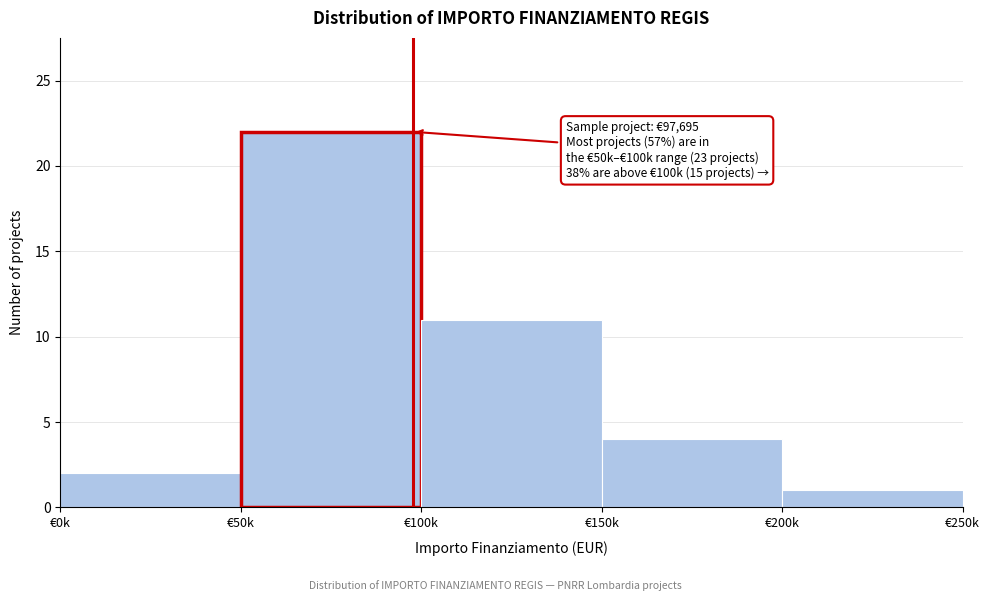

Reading left to right, extract all data points from this chart.

€0k=2	€50k=22	€100k=11	€150k=4	€200k=1